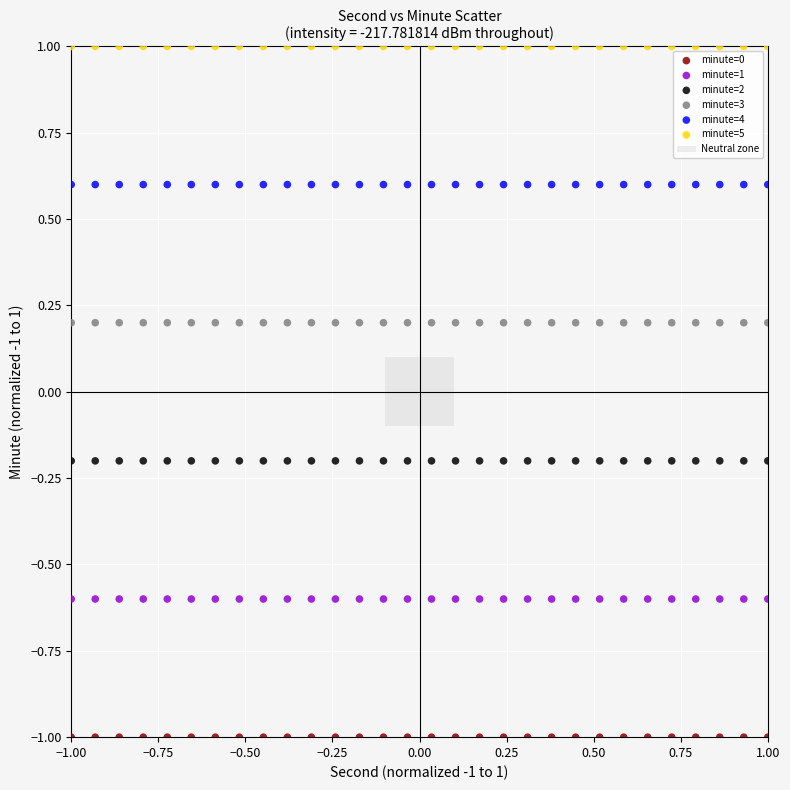

Which series contains the highest Y value?

minute=5